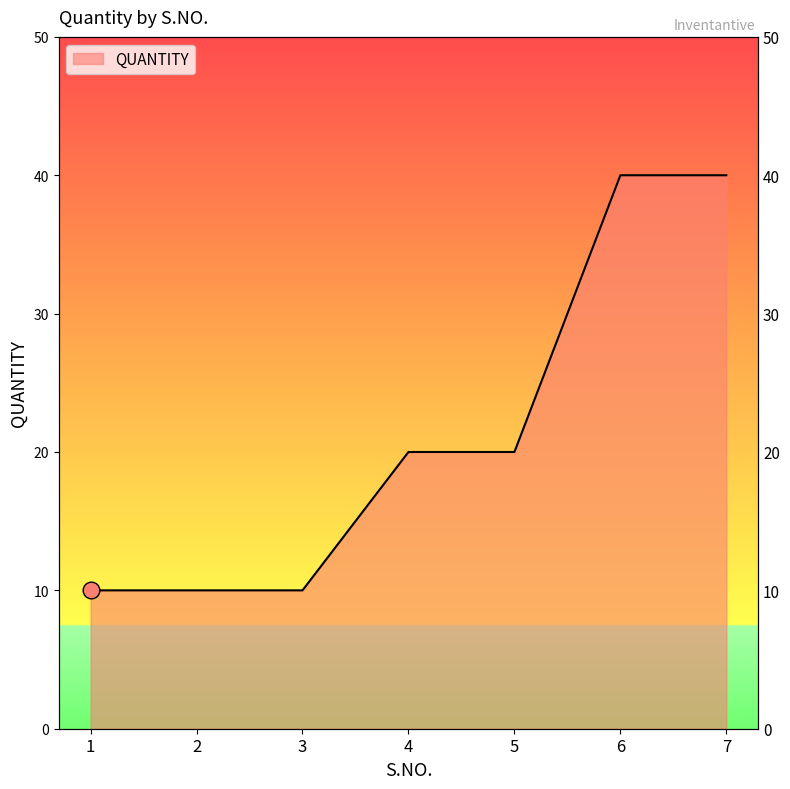

Reading left to right, transcribe all the data shown in this chart.

10	10	10	20	20	40	40